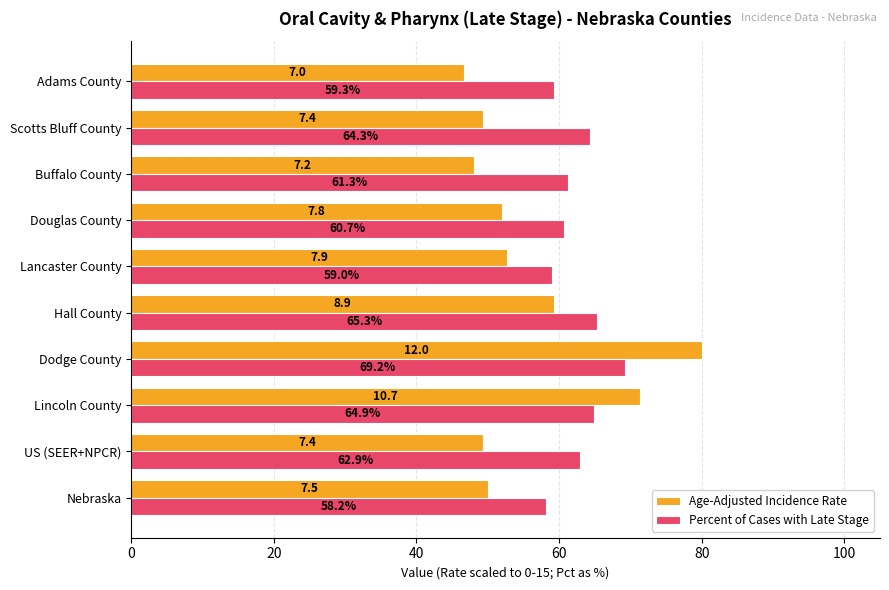

Which series has the widest spread of values?

Age-Adjusted Incidence Rate